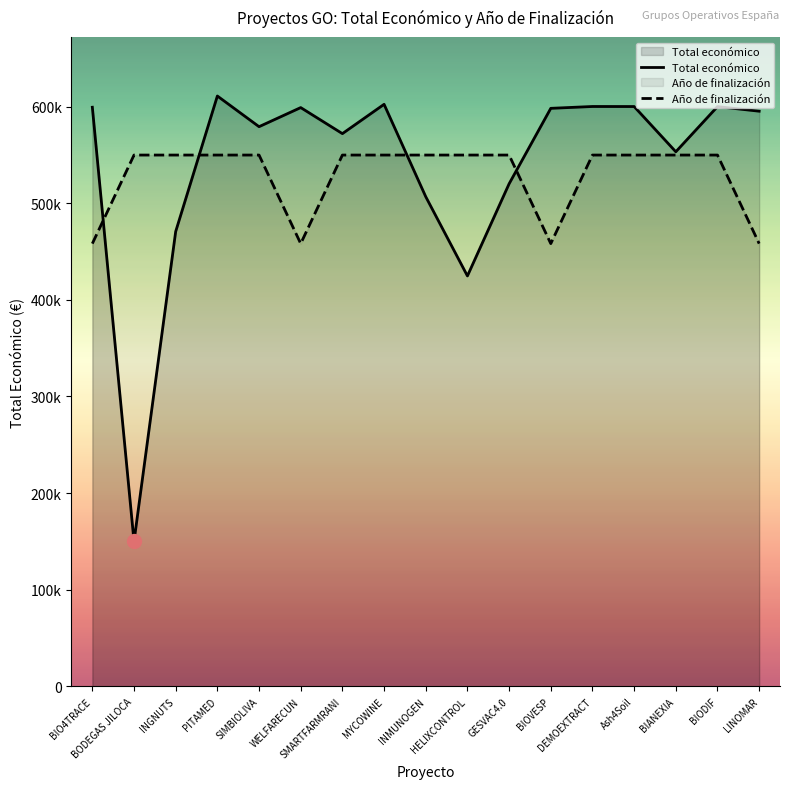

Rank the series by their average value, from highest to lowest.

Total económico, Año de finalización